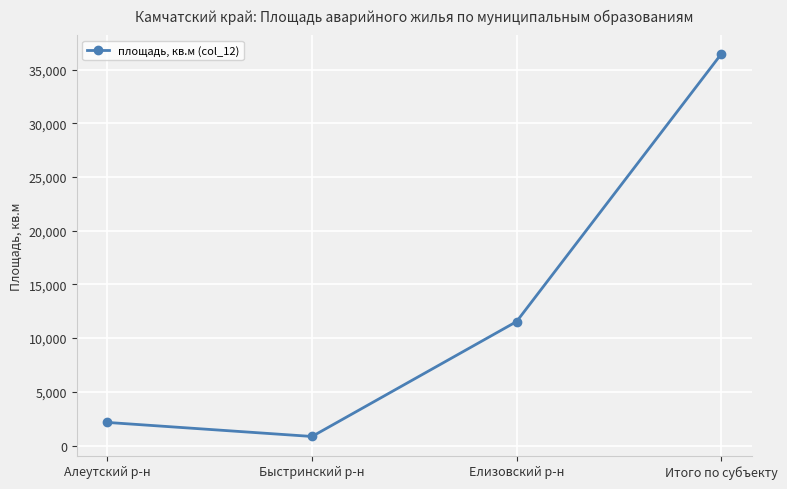

What is the ratio of the value at Итого по субъекту to the value at Быстринский р-н?

43.2